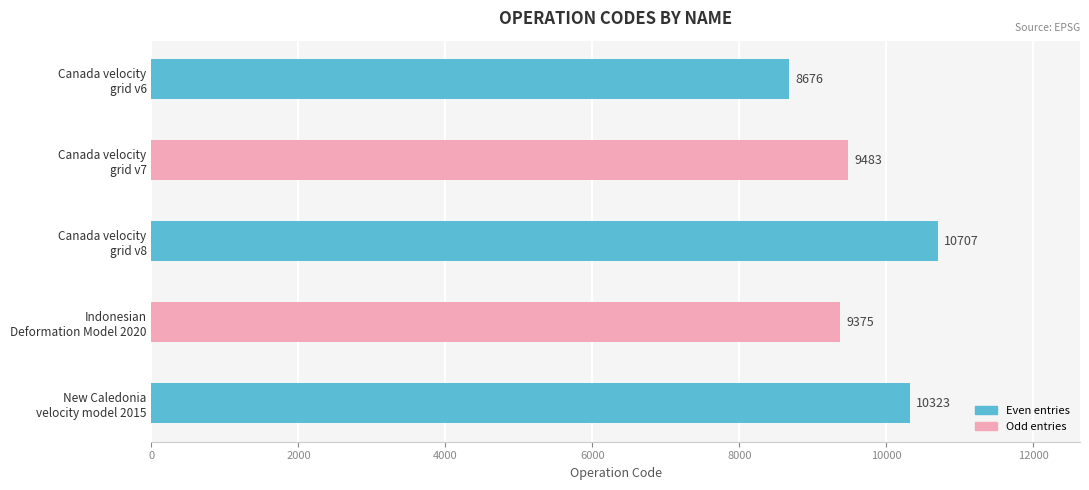

Rank the categories by value from lowest to highest.

Canada velocity
grid v6, Indonesian
Deformation Model 2020, Canada velocity
grid v7, New Caledonia
velocity model 2015, Canada velocity
grid v8